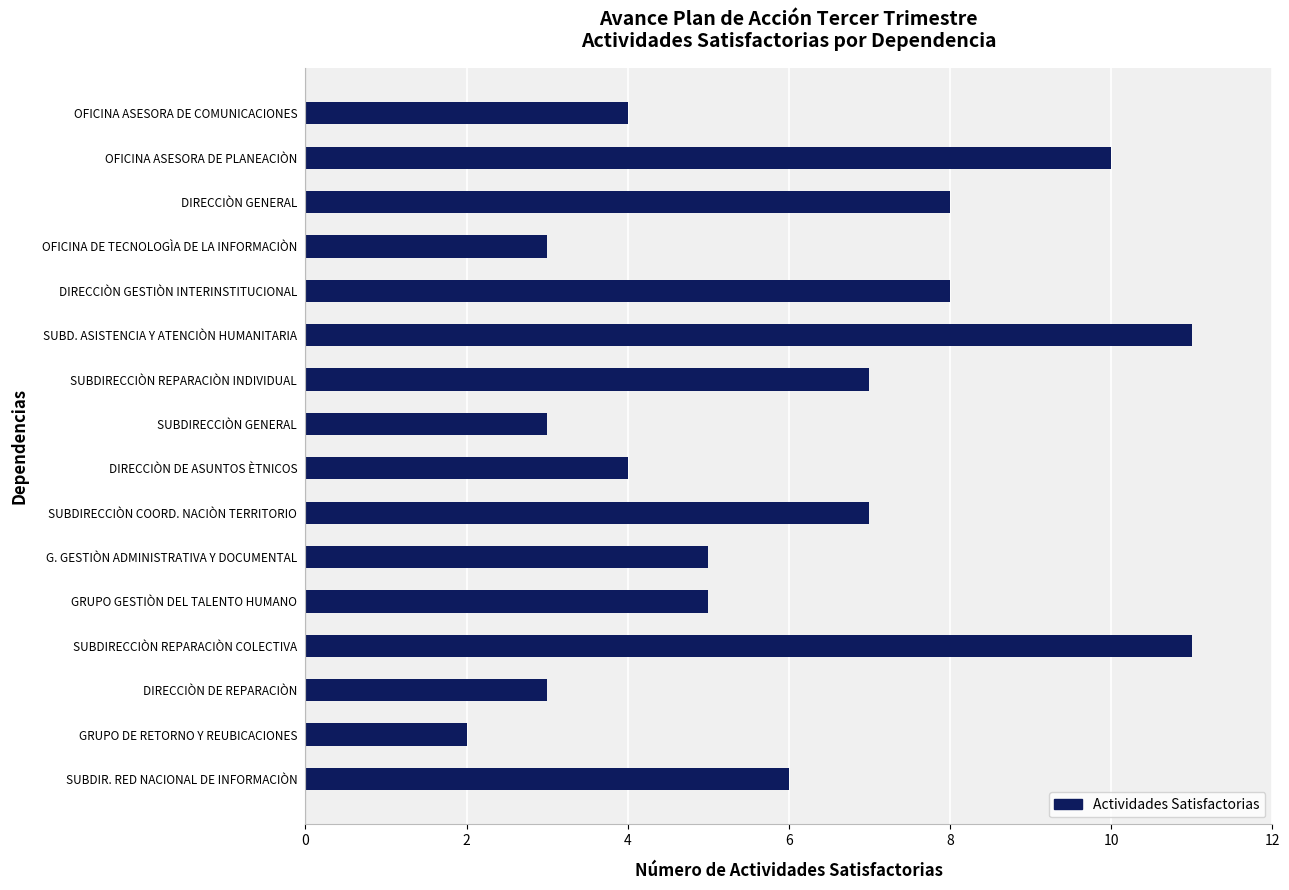

What is the average value?

6